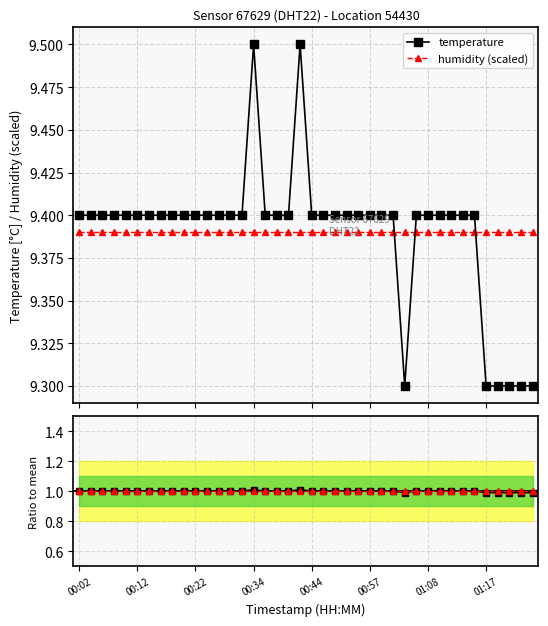

Is this an area chart (filled region under the line)?

No